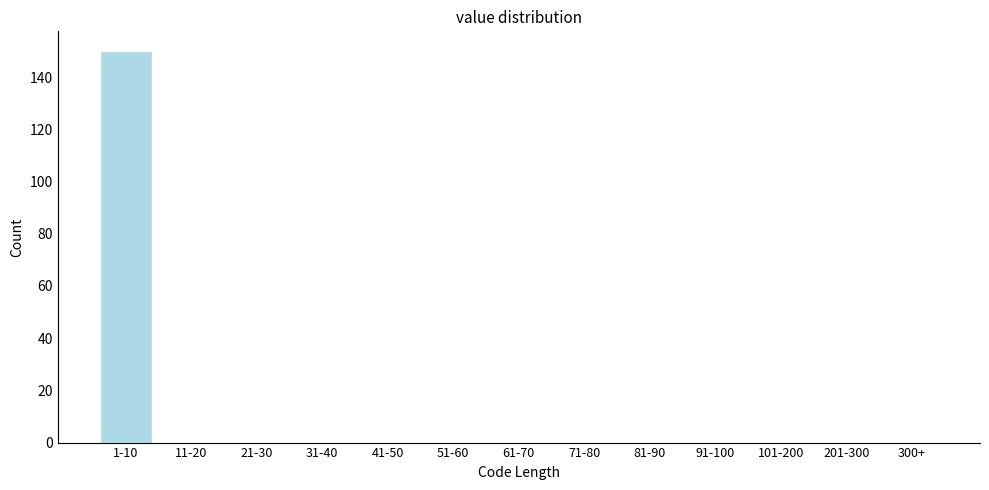

Reading right to left, extract all data points from this chart.

300+=0	201-300=0	101-200=0	91-100=0	81-90=0	71-80=0	61-70=0	51-60=0	41-50=0	31-40=0	21-30=0	11-20=0	1-10=150